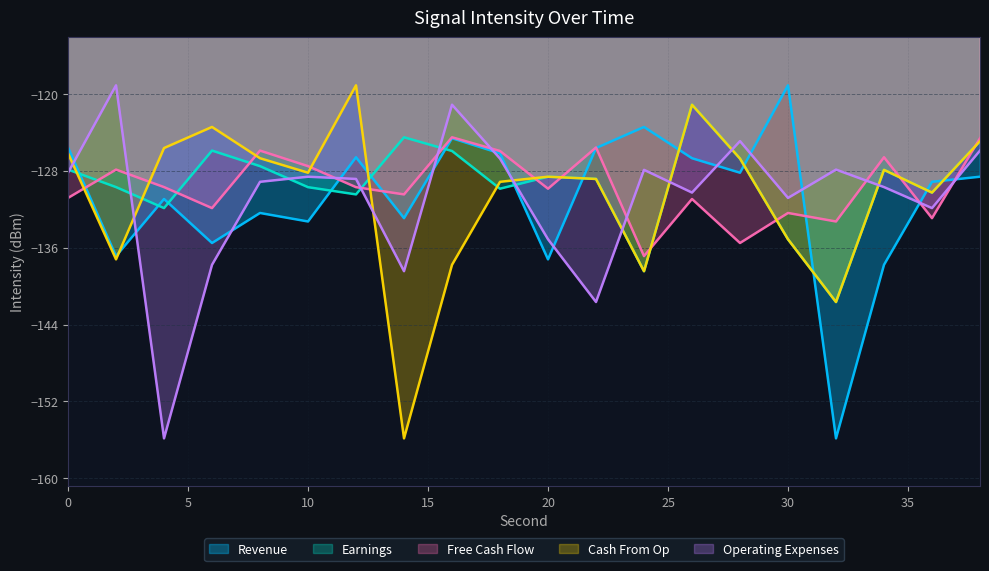

True or false: Cash From Op and Operating Expenses intersect in this chart.

True